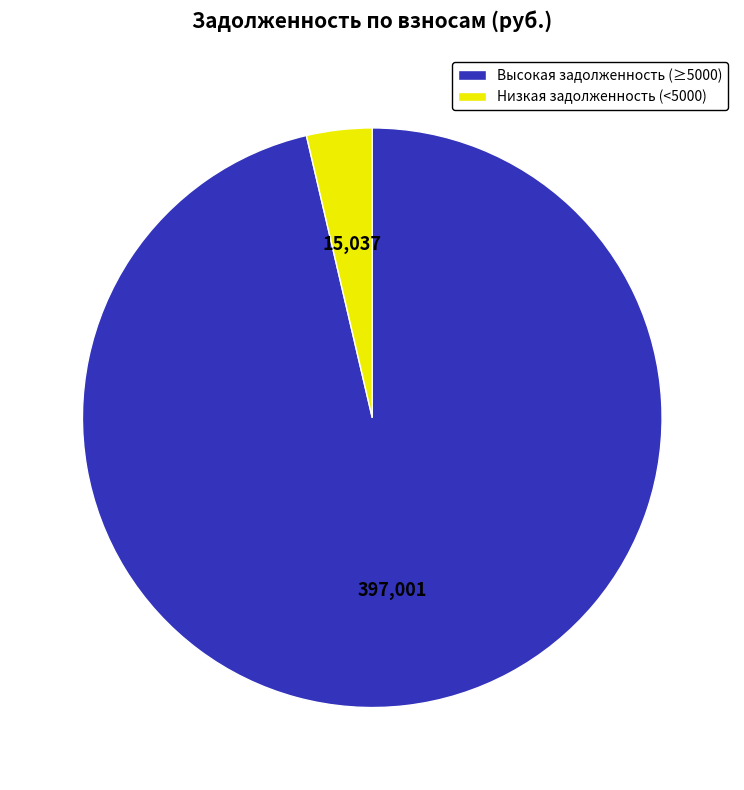

How many slices are in this pie chart?

2